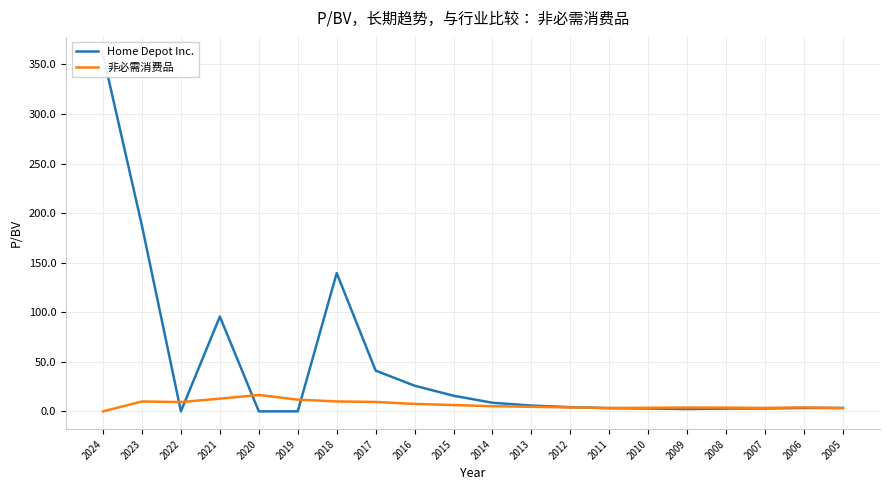

Which label corresponds to the smallest value in the chart?

2022